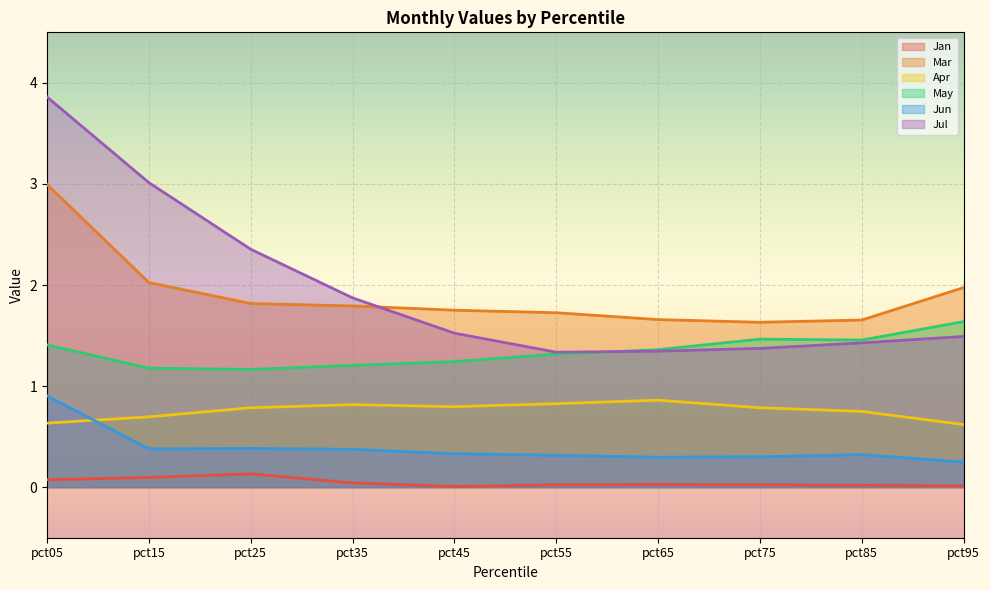

True or false: Jul and Apr intersect in this chart.

False